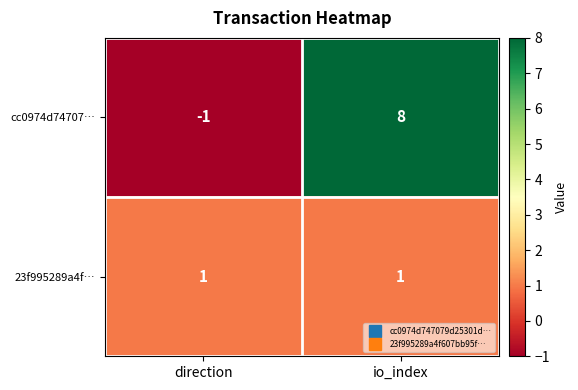

At which category does the chart reach its minimum across all series?

direction